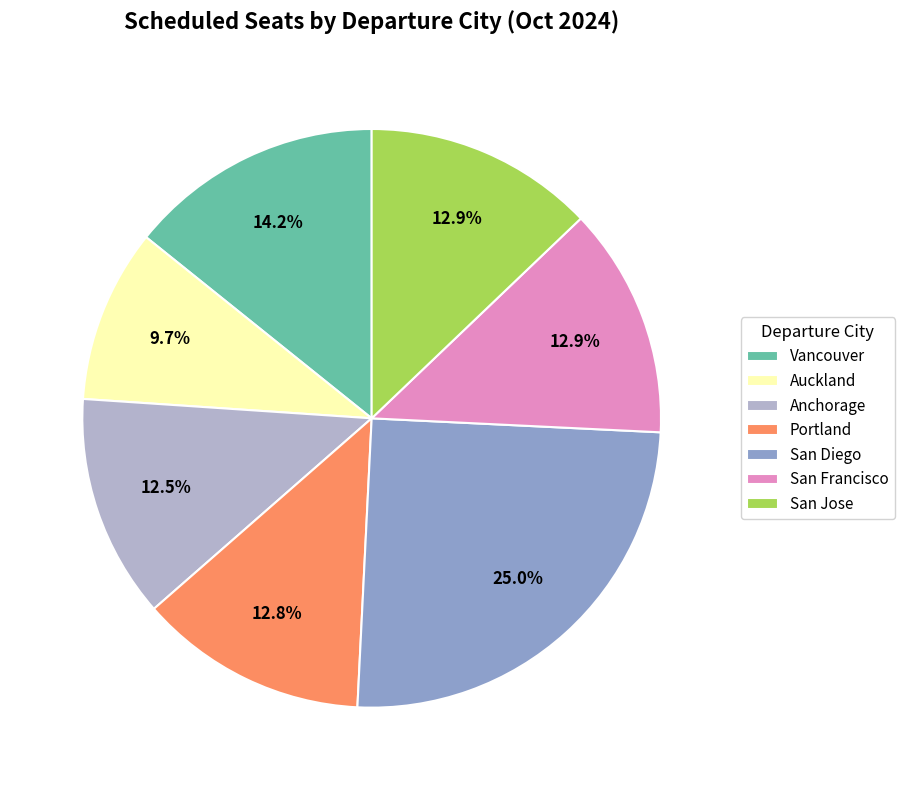

The Anchorage slice represents 3% of the pie. True or false?

False